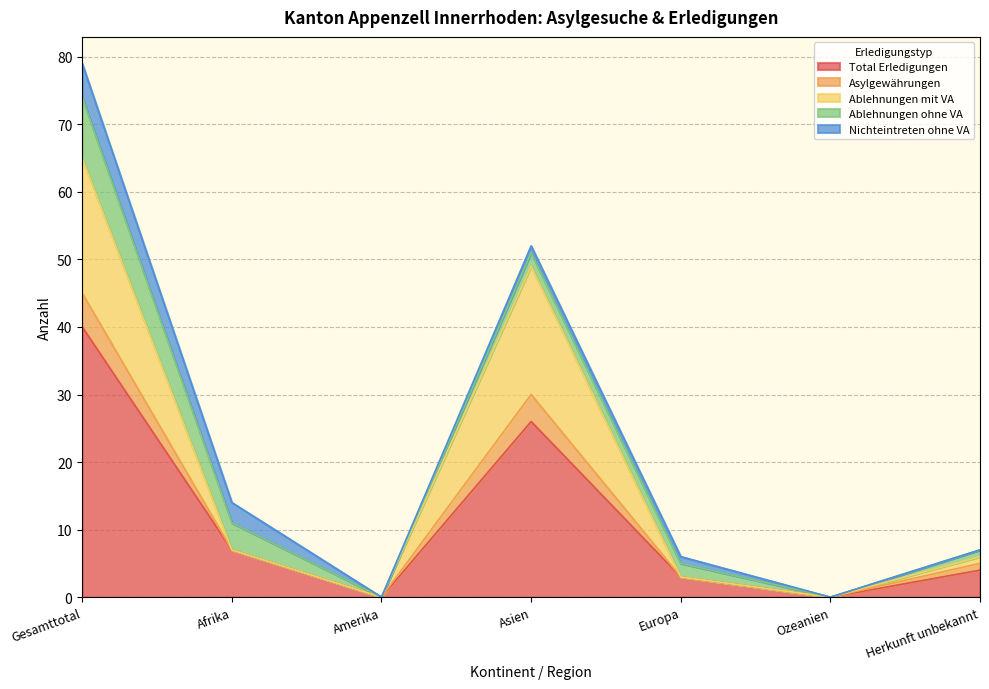

Which category has the lowest value across all series?

Amerika